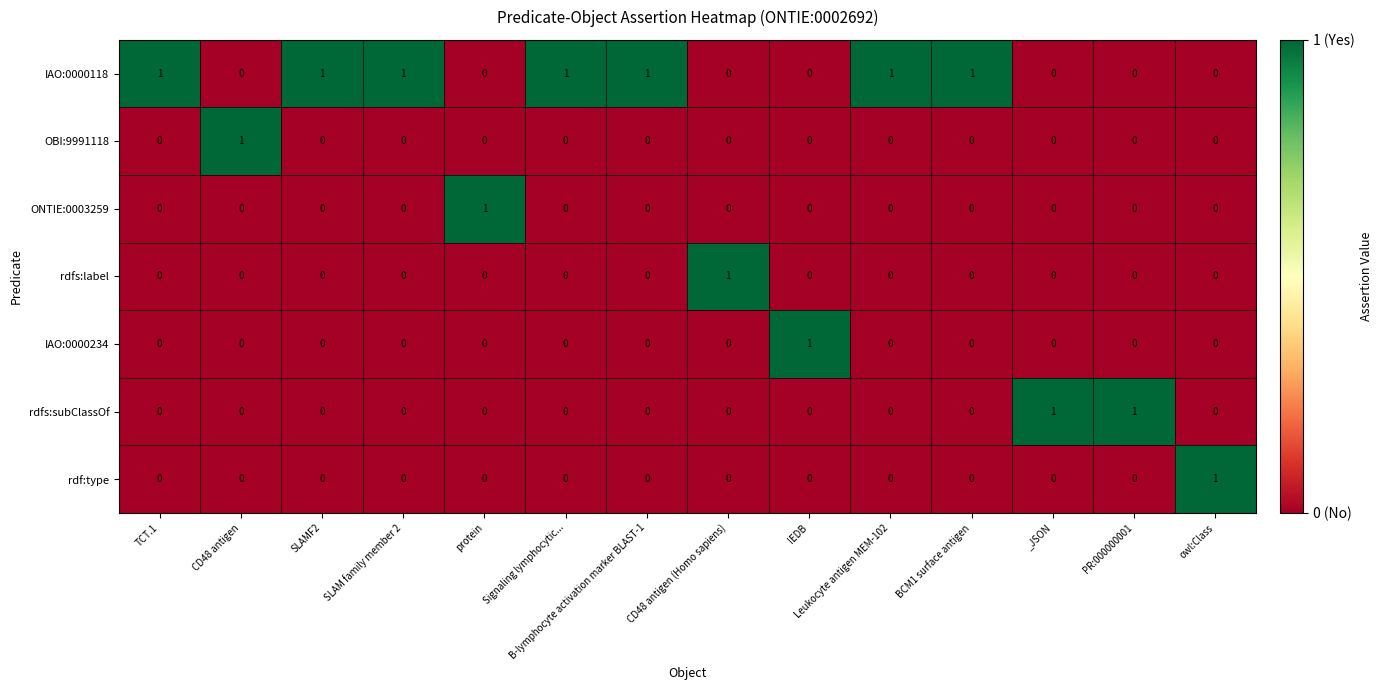

How many IAO:0000234 values are between 0 and 1?

14